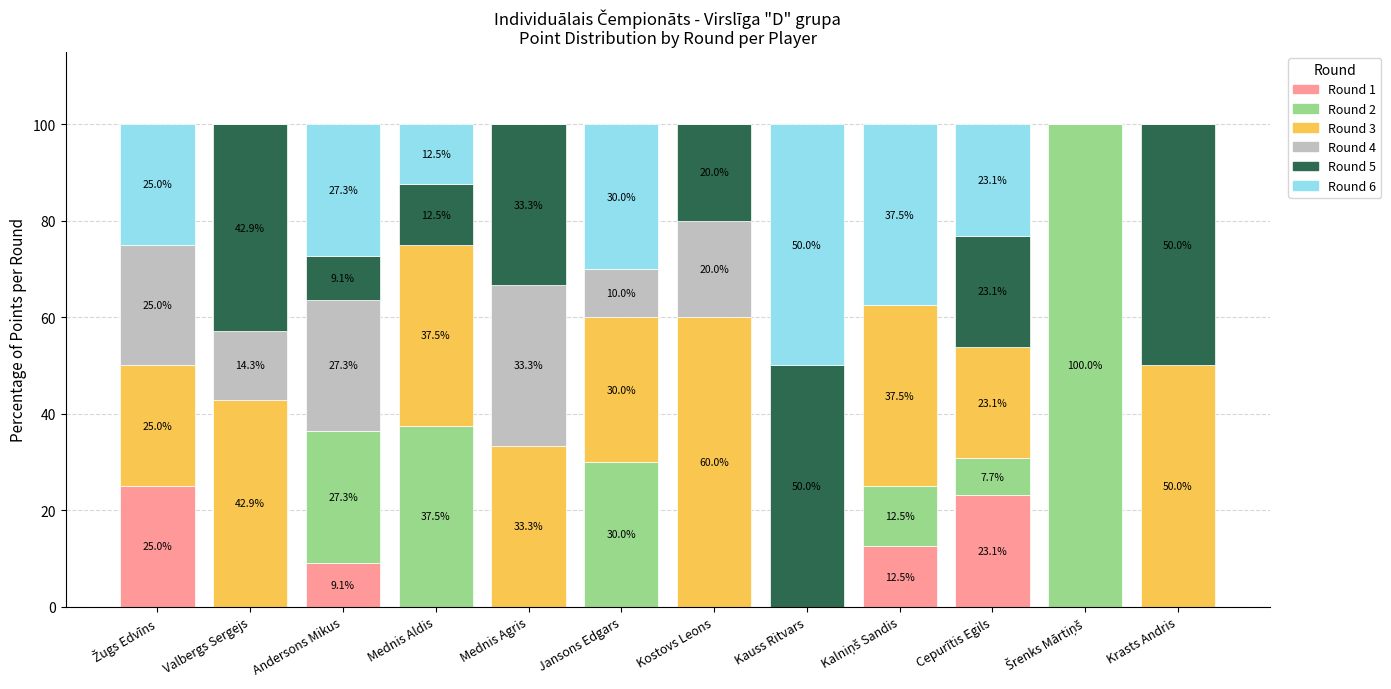

Are the bars horizontal?

No